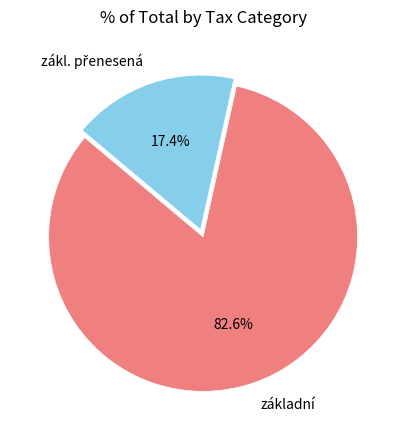

What portion of the pie excludes základní?

17.4%